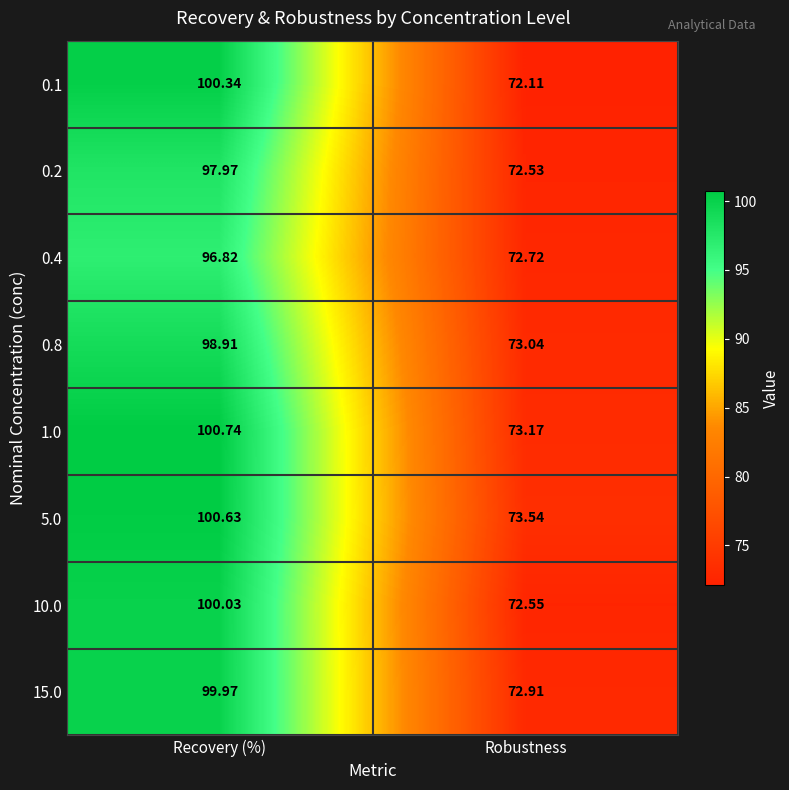

What is the total value across all series at Robustness?

582.6